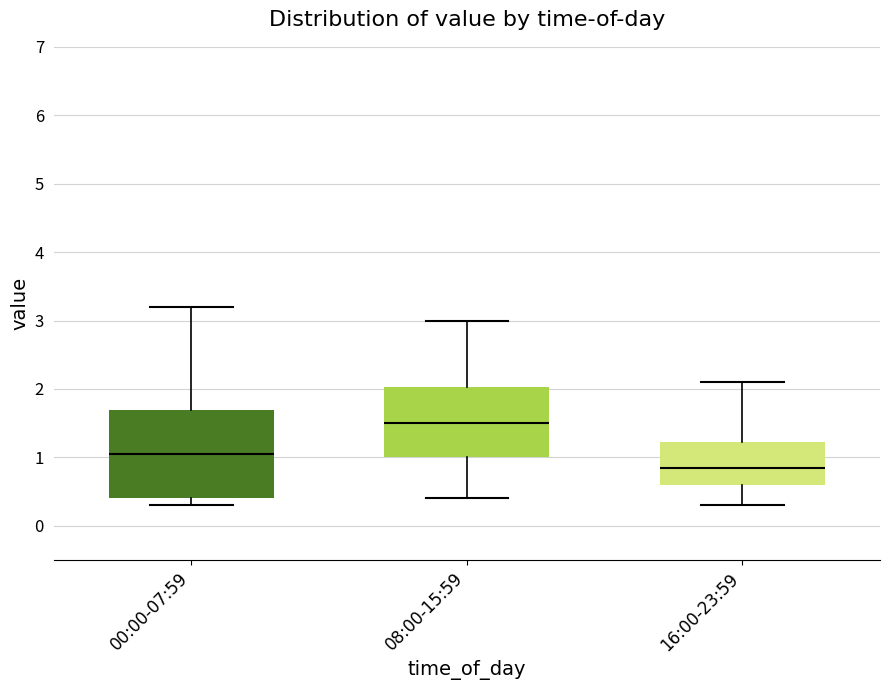

Reading left to right, read every box against the y-axis: the position of its median line, the range the box covers, and the ends of its whiskers. The values are not printed on the chart, so give them approximately, as read against the axis.

00:00-07:59: median 1.1, box 0.4 to 1.7, whiskers 0.3 to 3.2
08:00-15:59: median 1.5, box 1.0 to 2.0, whiskers 0.4 to 3.0
16:00-23:59: median 0.9, box 0.6 to 1.2, whiskers 0.3 to 2.1